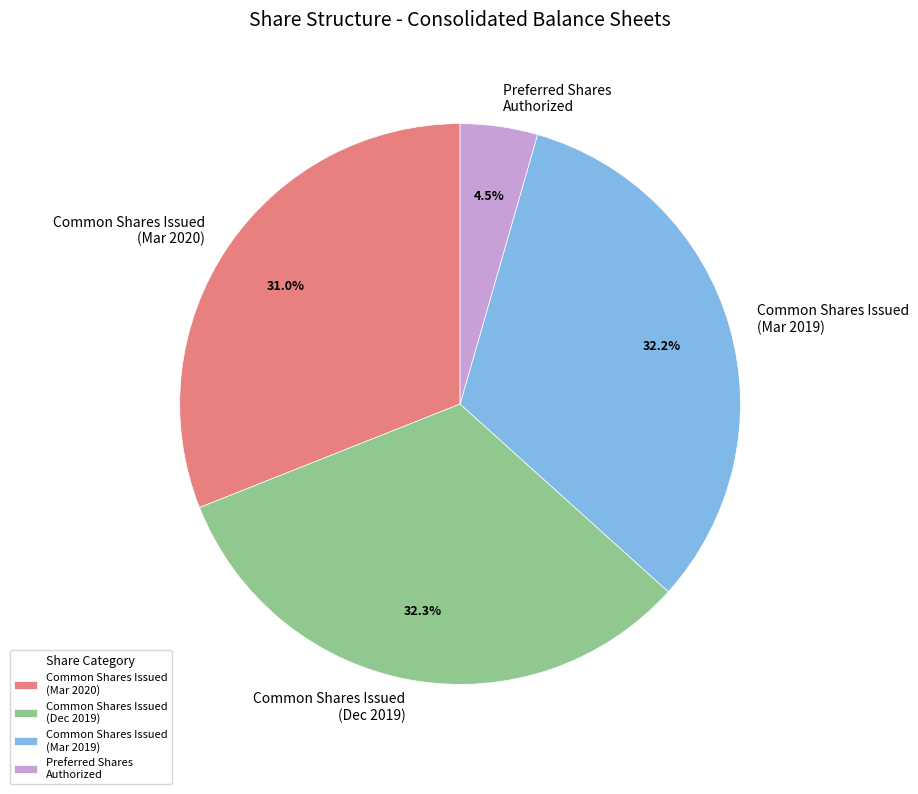

What portion of the pie excludes Preferred Shares Authorized?

95.5%